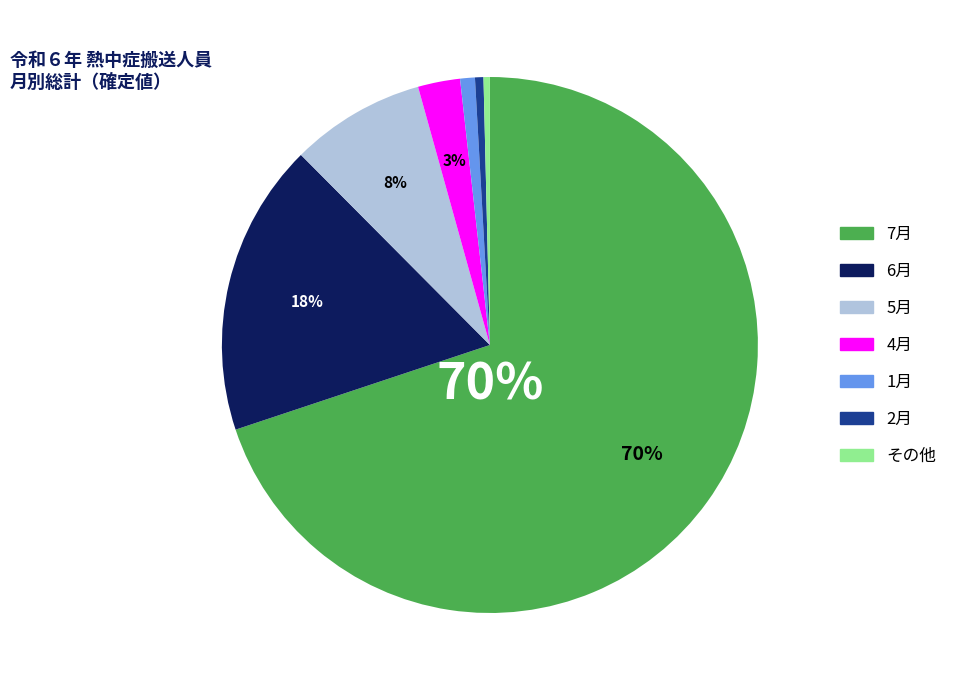

To the nearest percent, what is the average slice percentage?

14%